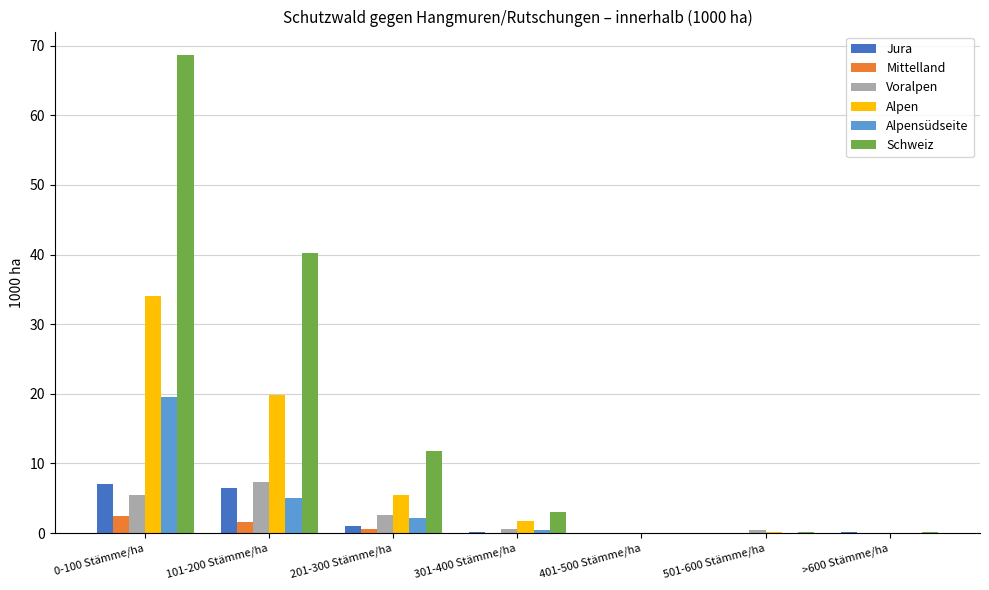

What is the approximate value of Schweiz at >600 Stämme/ha?

0.2